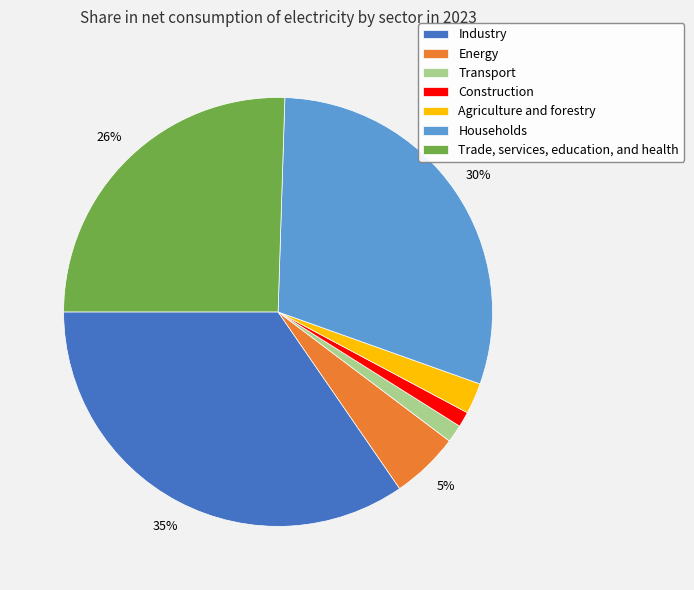

Is the sum of Agriculture and forestry and Households greater than half?

No